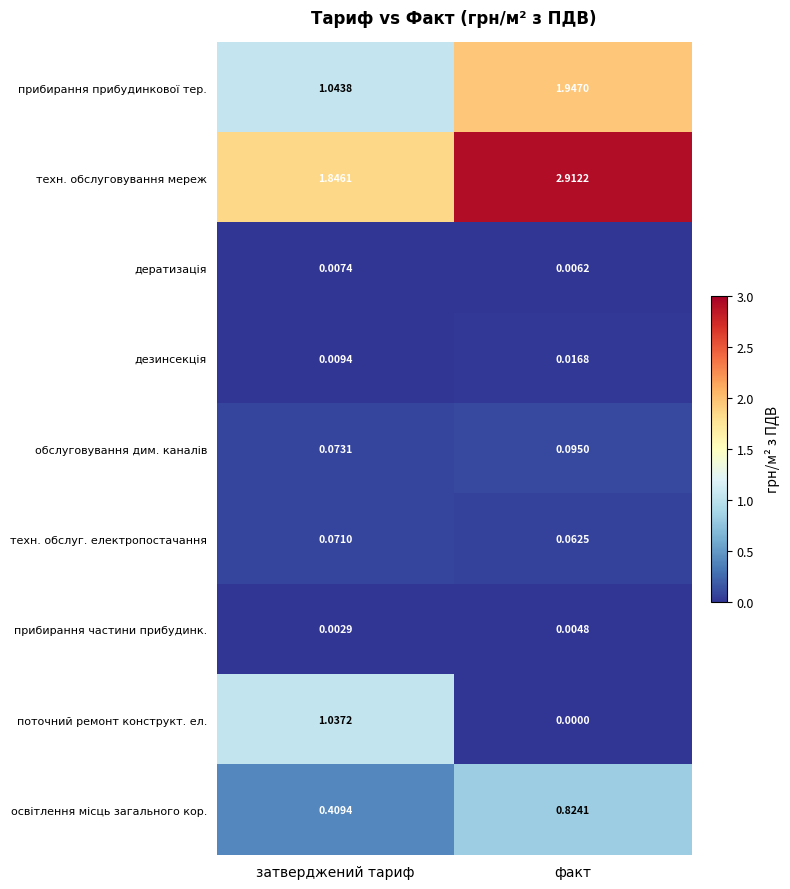

Rank the categories by дезинсекція value from highest to lowest.

факт, затверджений тариф